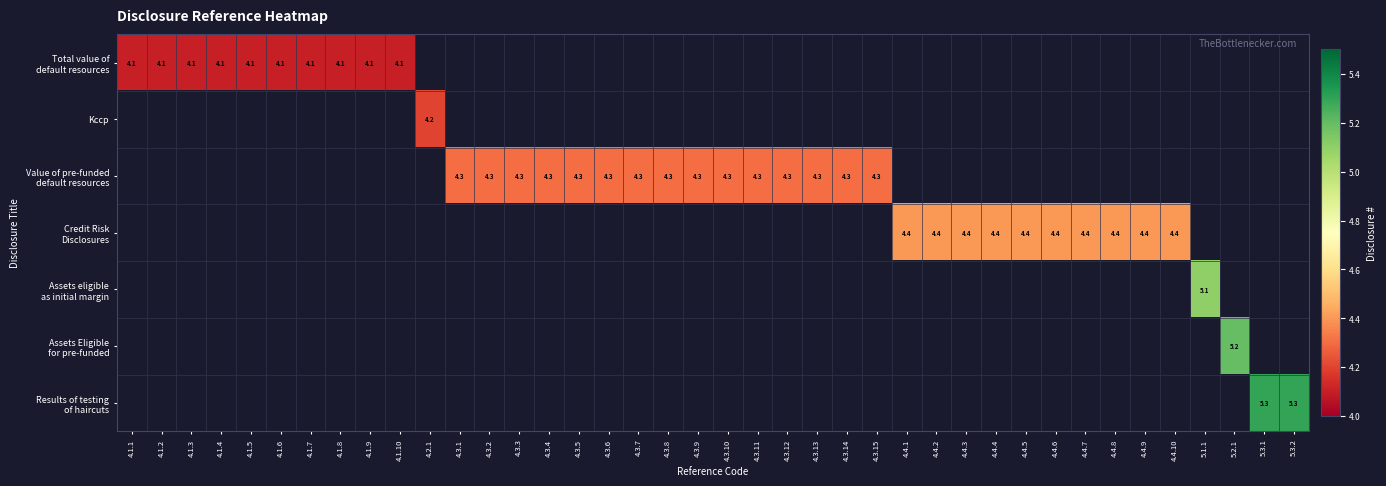

What is the smallest value displayed?

4.1